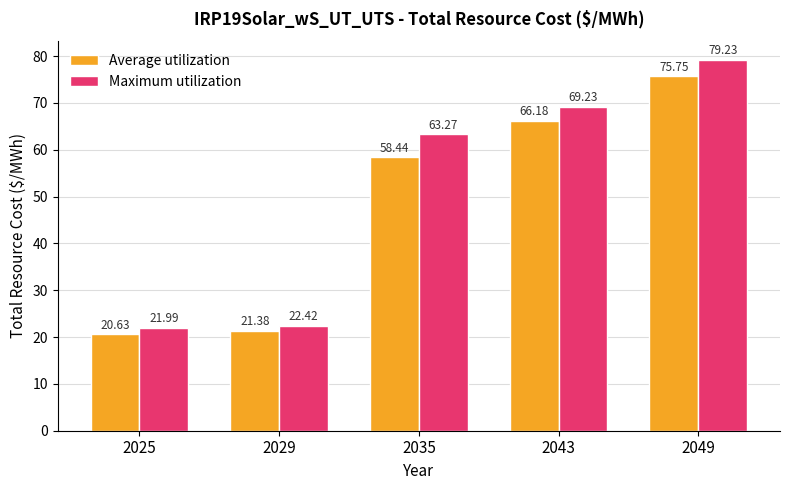

Is the value of Maximum utilization at 2029 greater than the value of Average utilization at 2043?

No